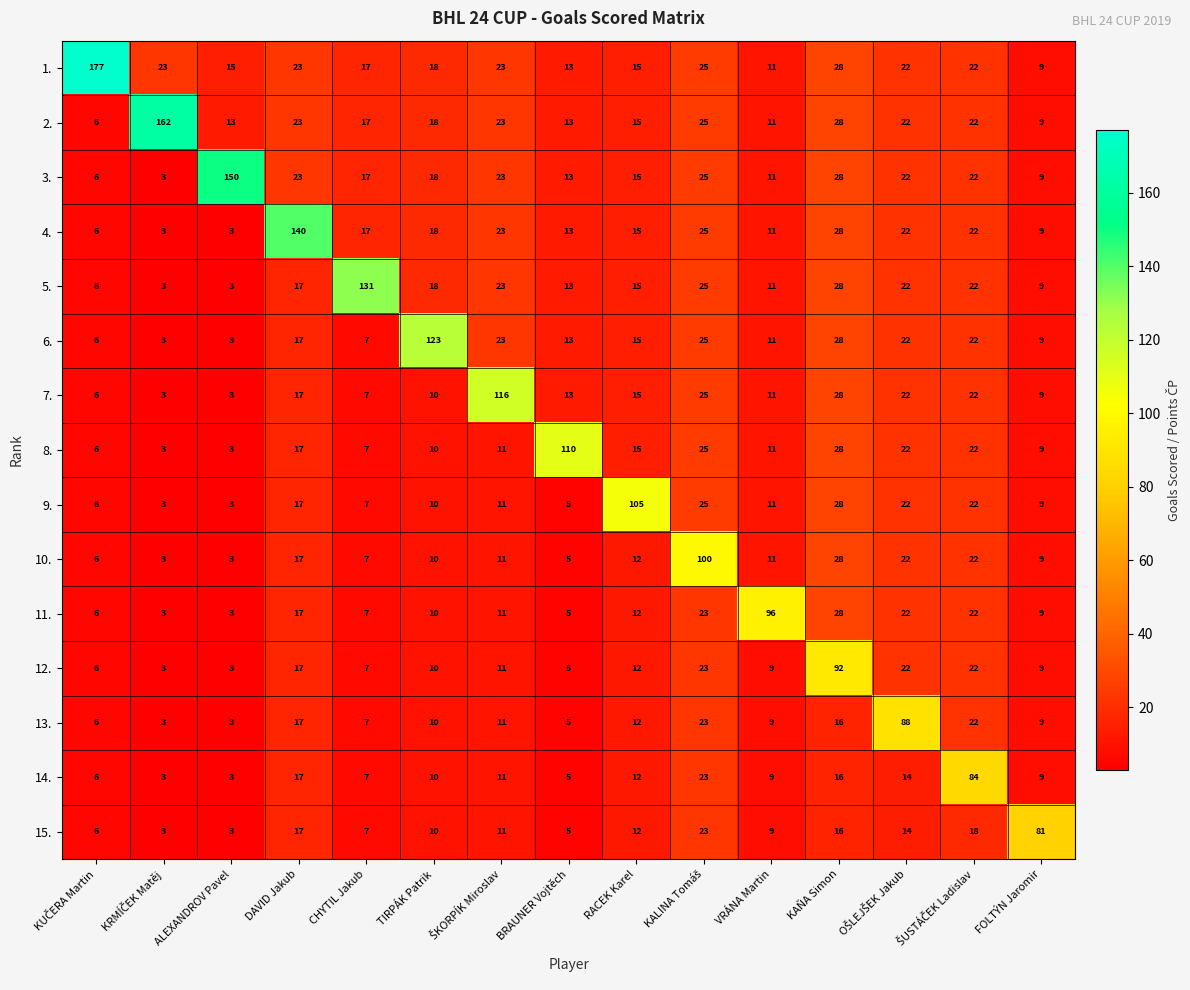

What is the approximate value of 8. at RACEK Karel?

15